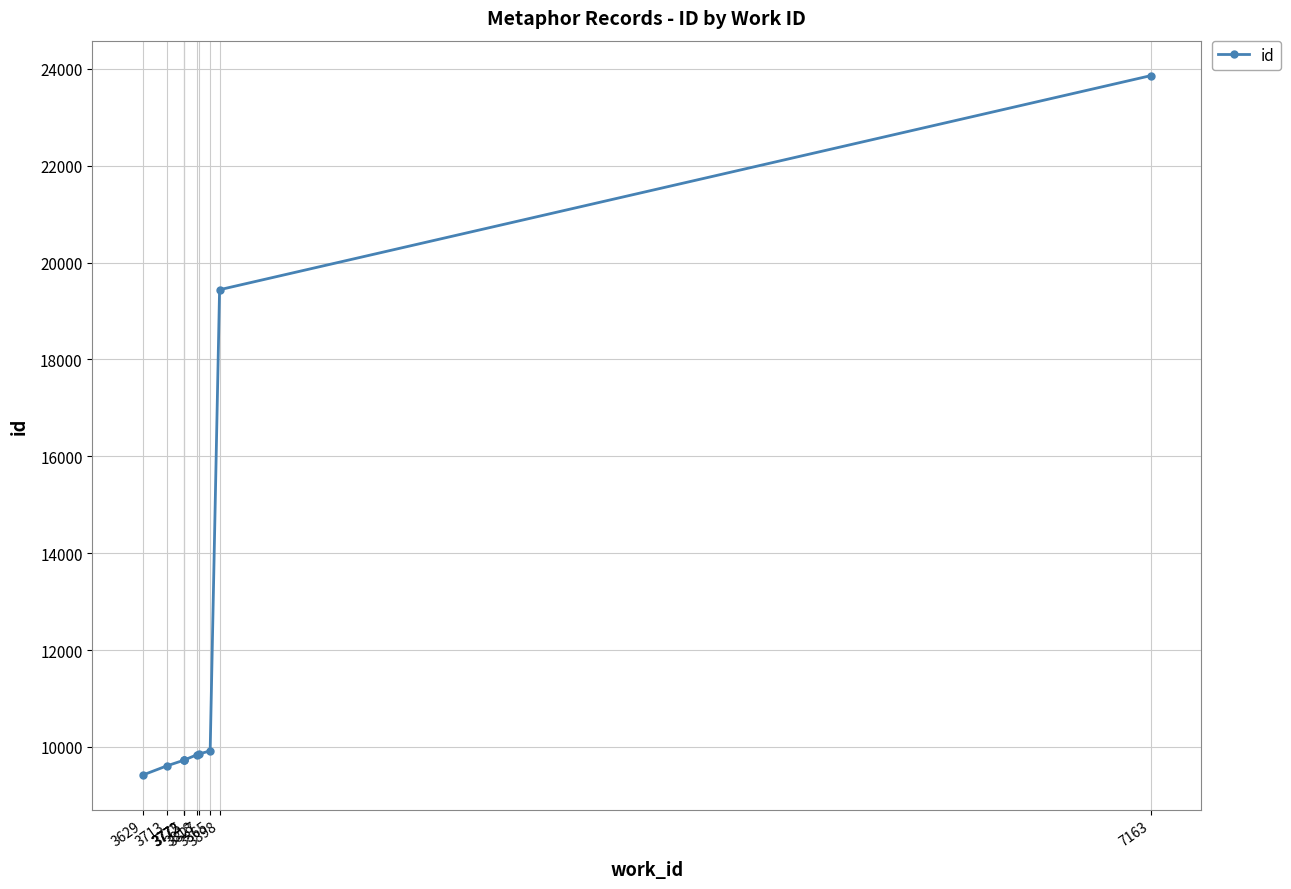

Rank the categories by value from lowest to highest.

3629, 3713, 3772, 3772, 3775, 3818, 3827, 3865, 3898, 7163